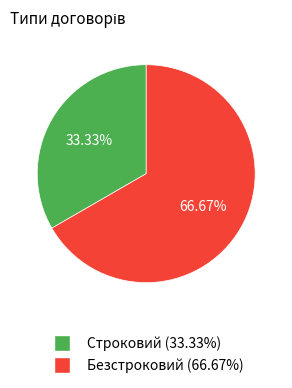

What is the ratio of the value at Строковий to the value at Безстроковий?

0.5